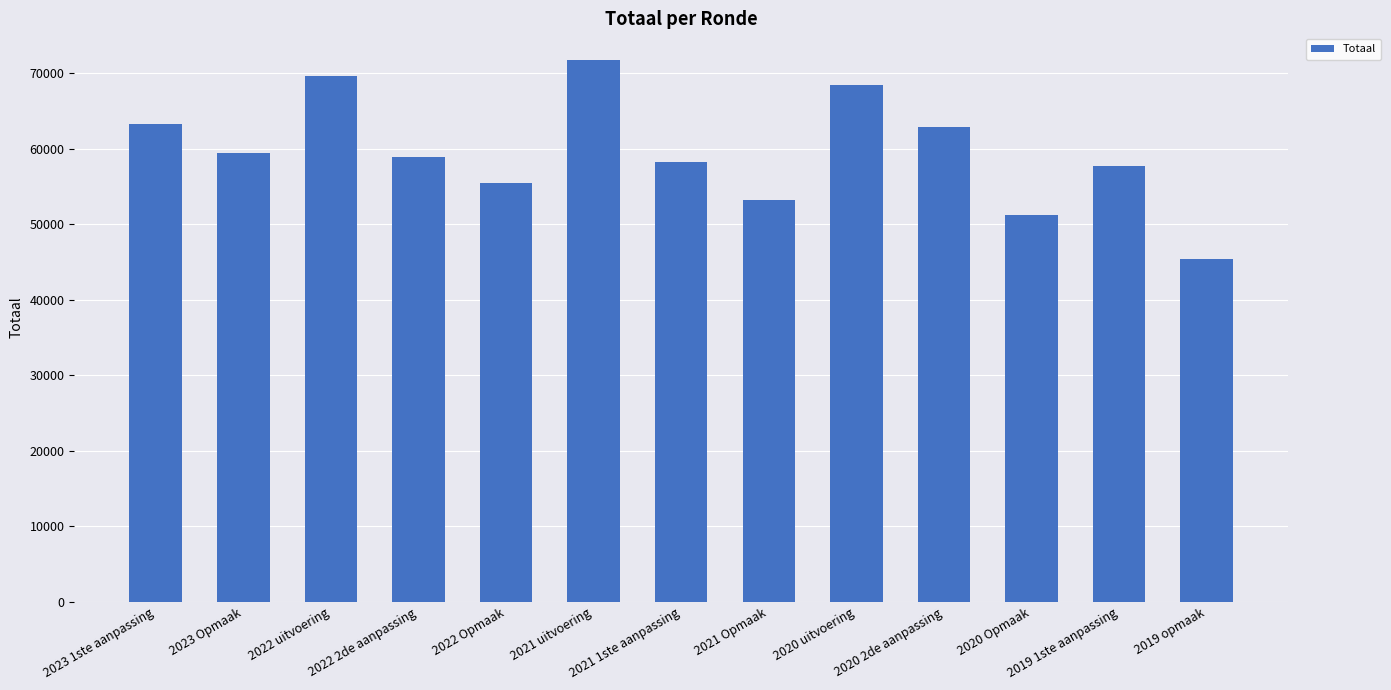

What is the label of the 4th bar from the left?

2022 2de aanpassing